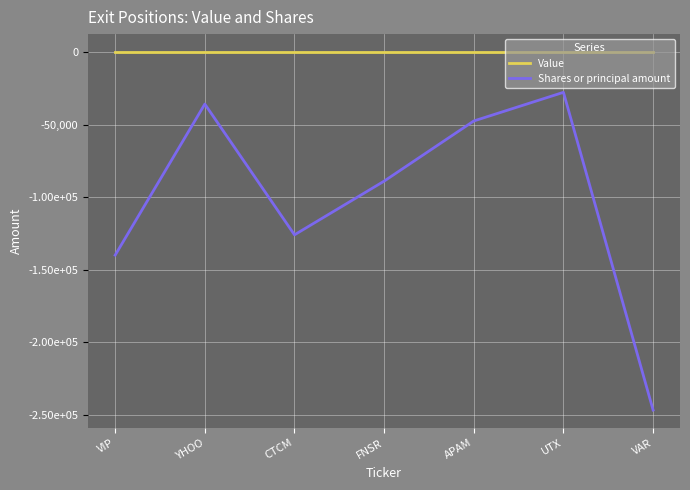

List the series in order of their overall mean, lowest first.

Shares or principal amount, Value